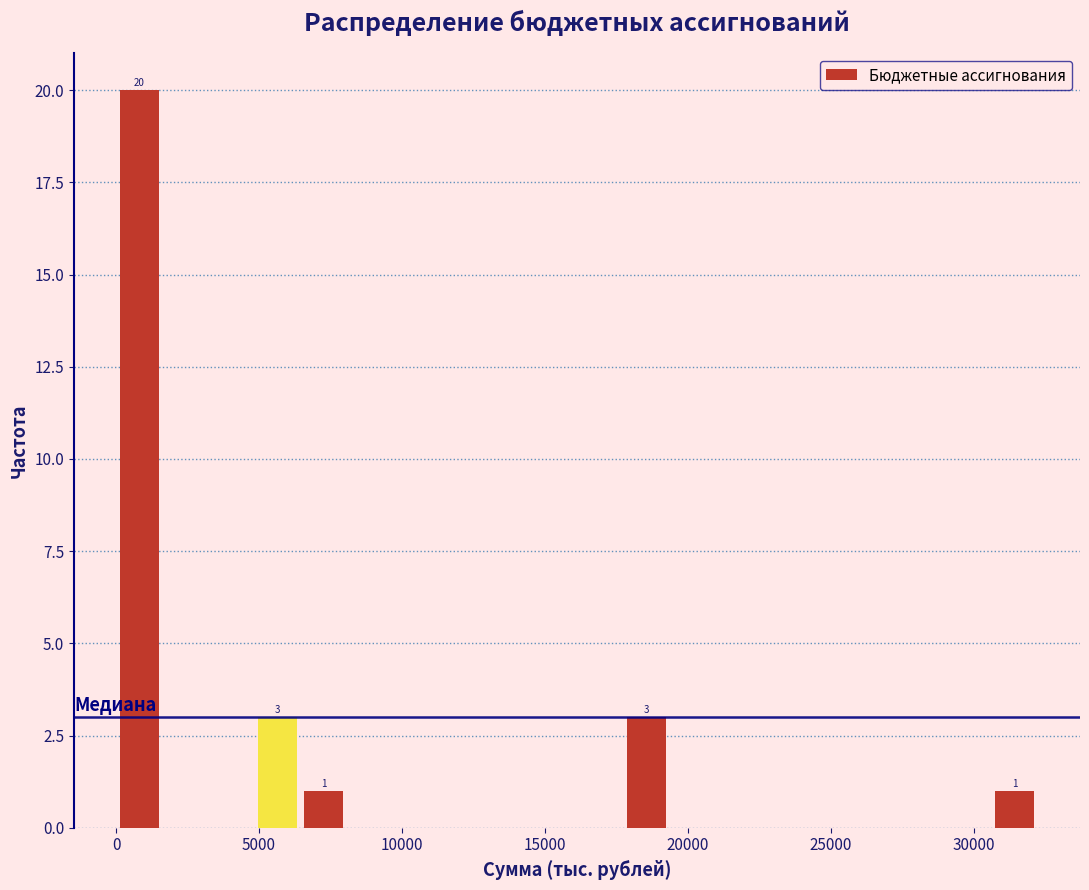

Read against the x-axis, roughly where is the centre of the tallest bar?

1000